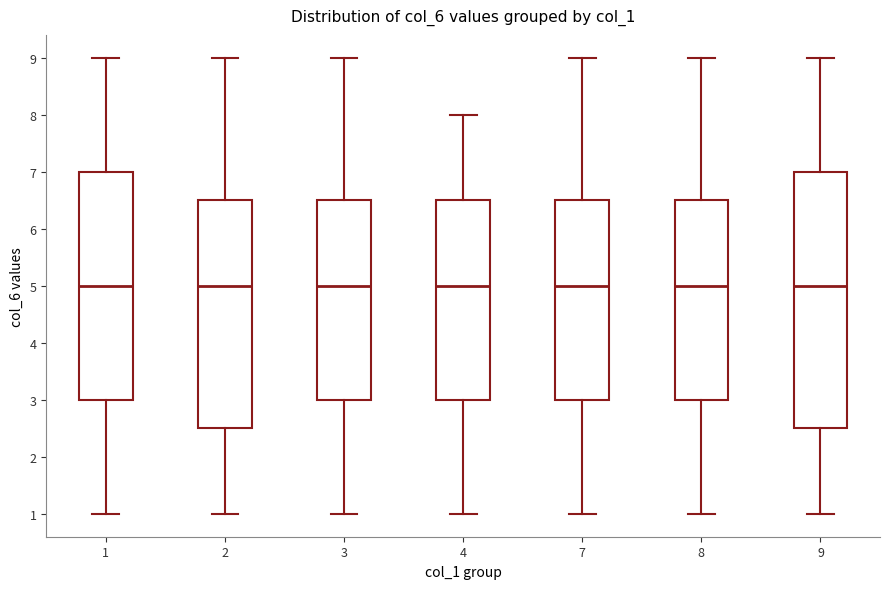

Reading left to right, read every box against the y-axis: the position of its median line, the range the box covers, and the ends of its whiskers. The values are not printed on the chart, so give them approximately, as read against the axis.

1: median 5.0, box 3.0 to 7.0, whiskers 1.0 to 9.0
2: median 5.0, box 2.5 to 6.5, whiskers 1.0 to 9.0
3: median 5.0, box 3.0 to 6.5, whiskers 1.0 to 9.0
4: median 5.0, box 3.0 to 6.5, whiskers 1.0 to 8.0
7: median 5.0, box 3.0 to 6.5, whiskers 1.0 to 9.0
8: median 5.0, box 3.0 to 6.5, whiskers 1.0 to 9.0
9: median 5.0, box 2.5 to 7.0, whiskers 1.0 to 9.0